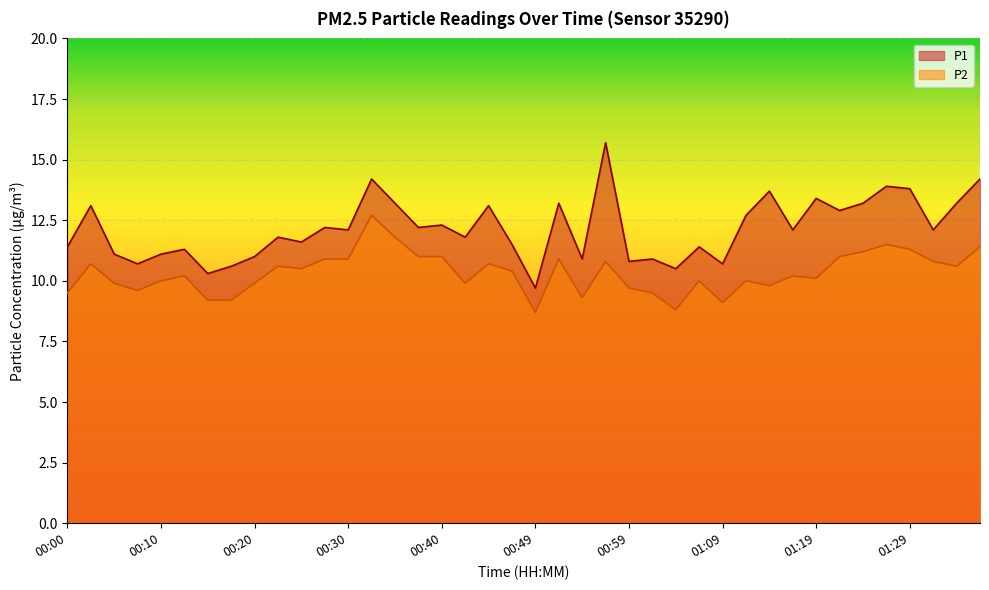

At which category is the sum across all series the highest?

00:32